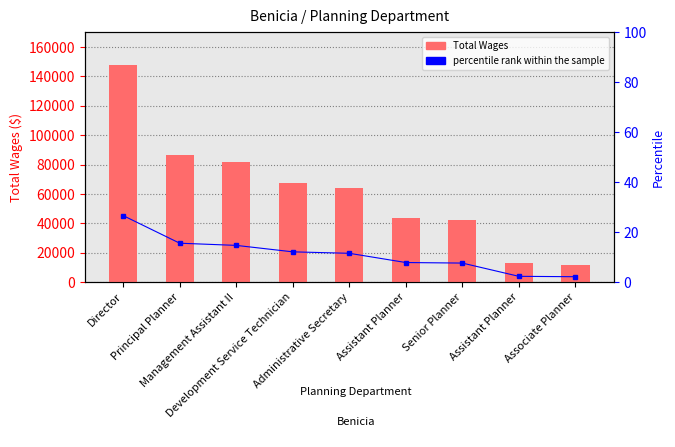

Which series changed the most between Management Assistant II and Associate Planner?

Total Wages